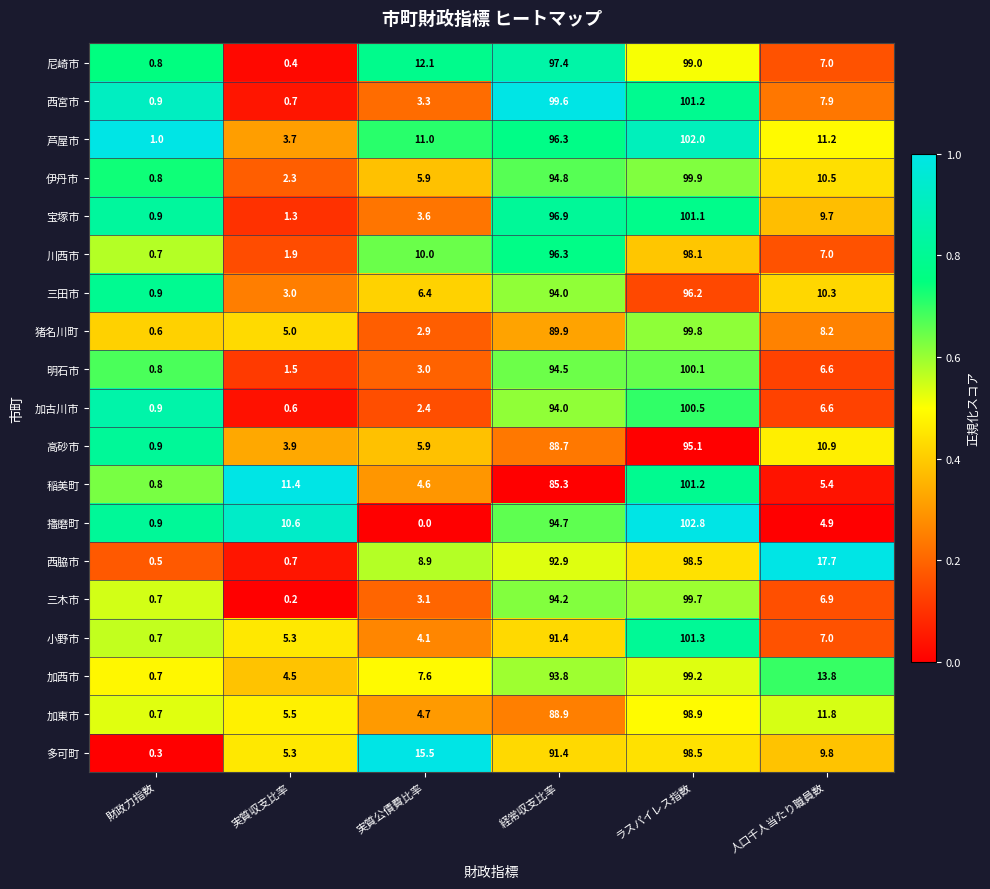

Which label corresponds to the largest value in the chart?

ラスパイレス指数